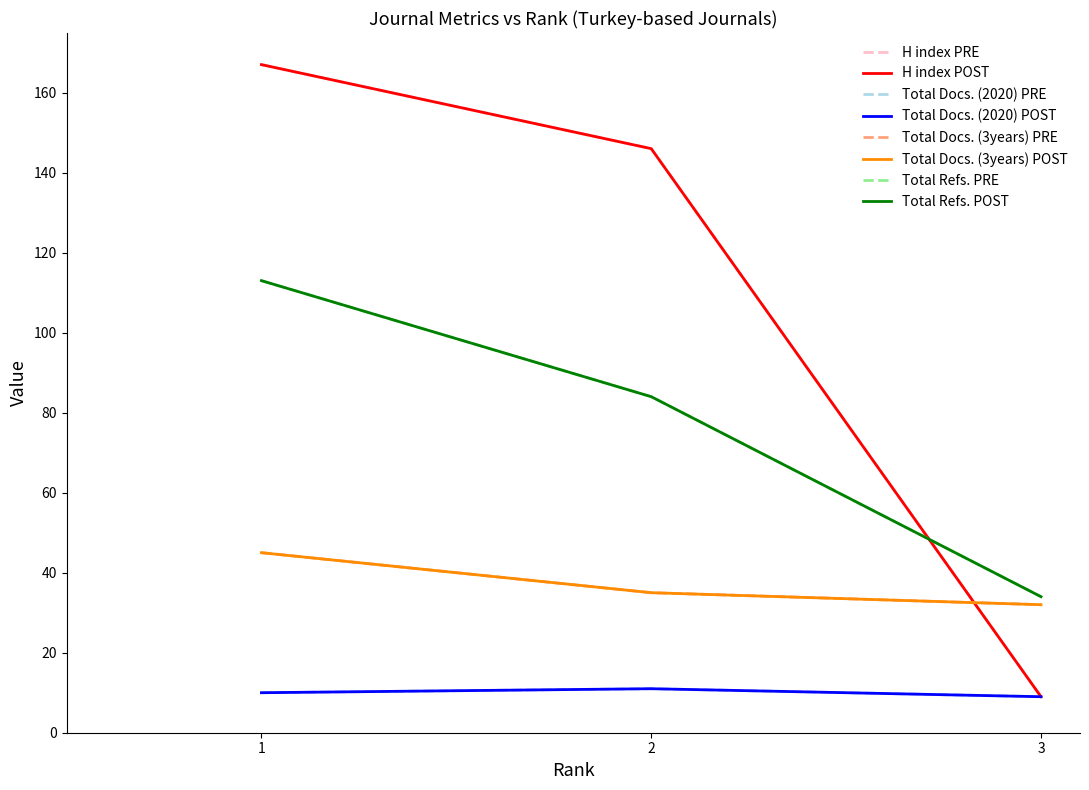

Reading left to right, list all the values displayed in this chart.

H index: 1=167	2=146	3=9
Total Docs. (2020): 1=10	2=11	3=9
Total Docs. (3years): 1=45	2=35	3=32
Total Refs.: 1=113	2=84	3=34